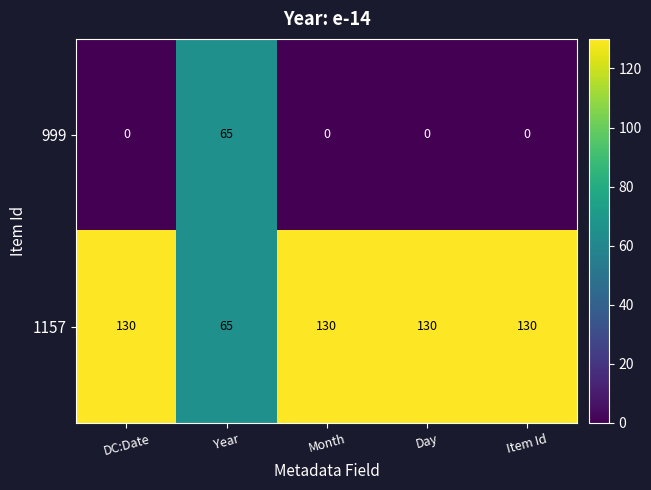

What is the sum of all 1157 values?

585